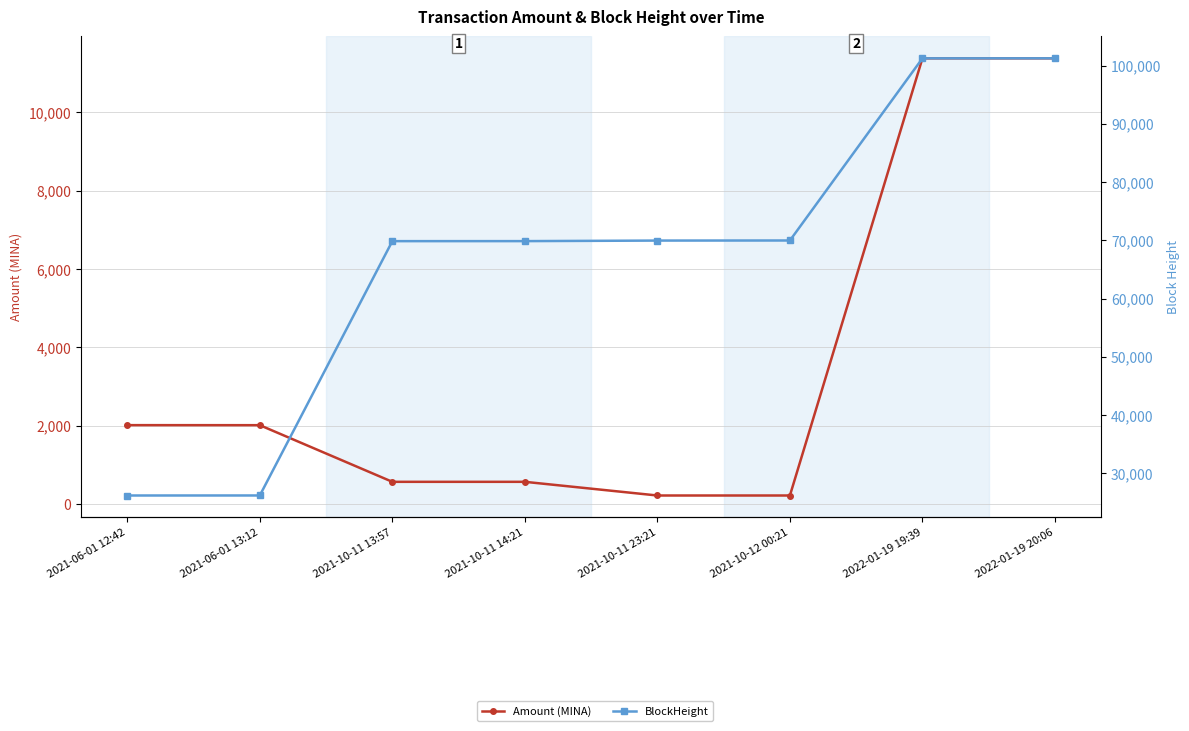

What is the value of the Amount (MINA) point at the 8th from the left?

11372.8